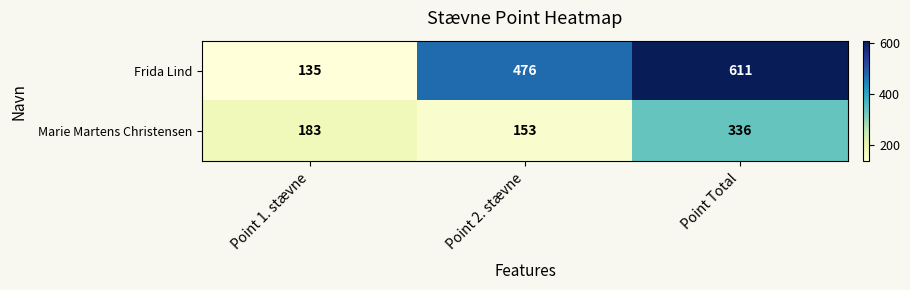

What is the smallest value displayed?

135